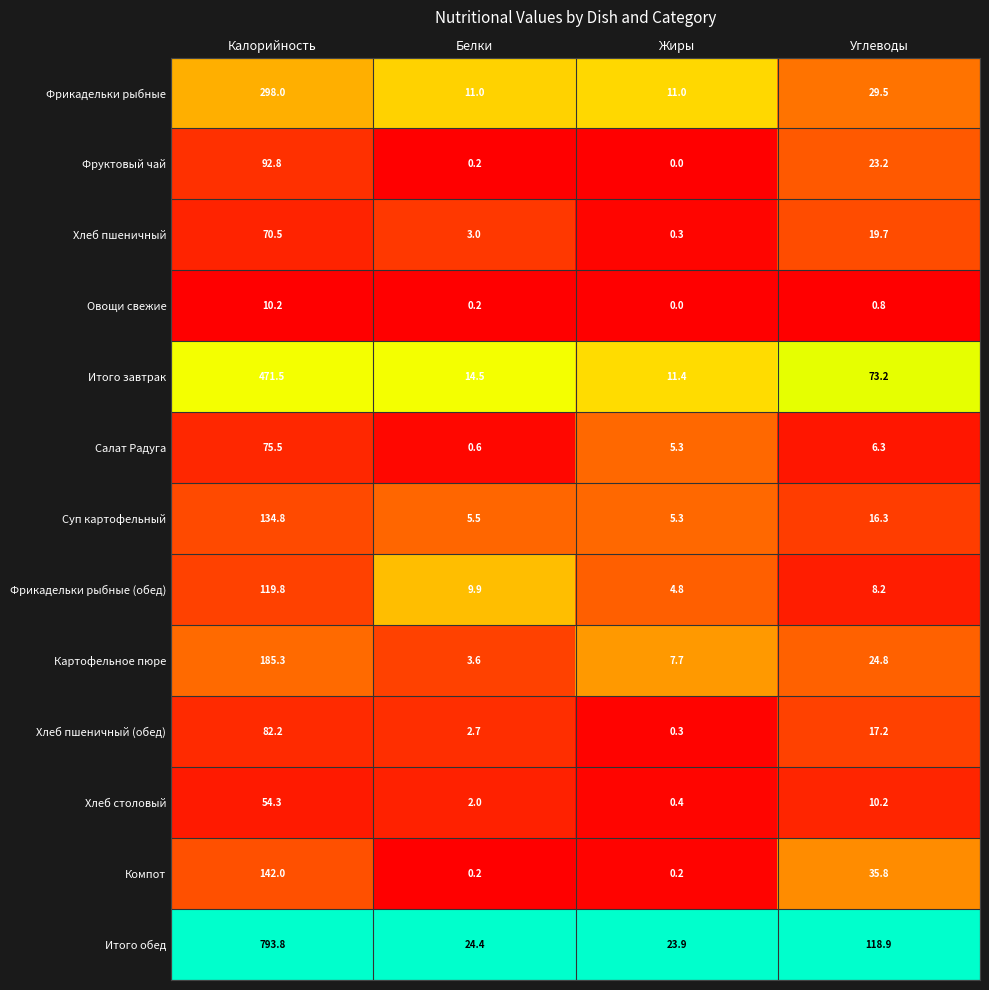

At which label is Хлеб столовый closest to 27?

Углеводы